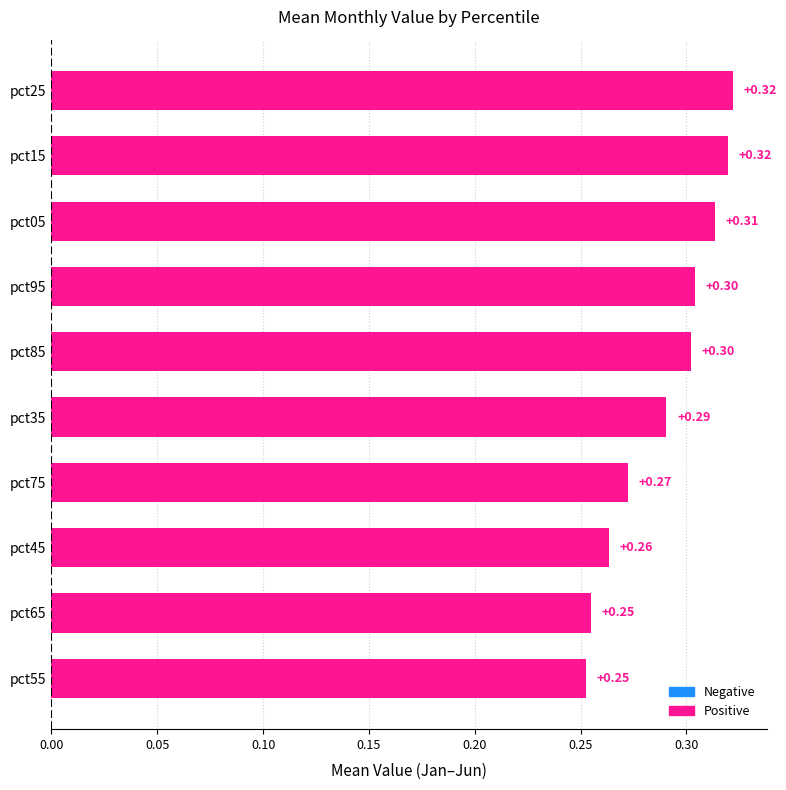

What is the average value?

0.3